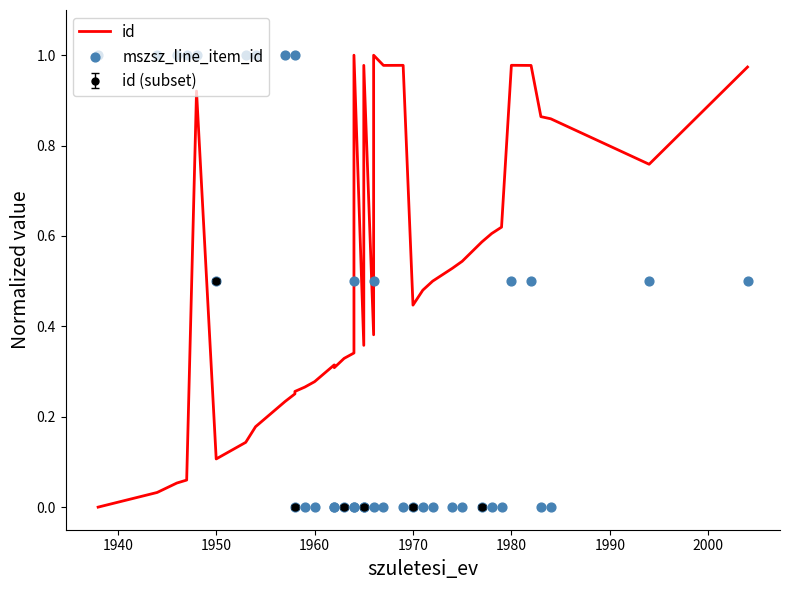

Is it true that id (subset) equals 0.5 at 1950?

True